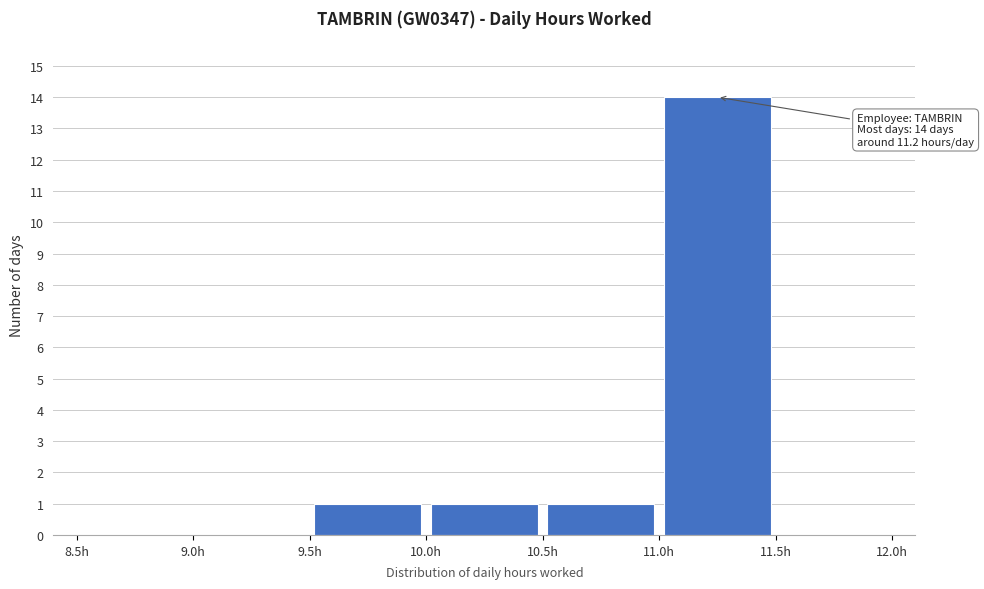

Which range on the x-axis has the tallest bar?

11.0 to 11.5